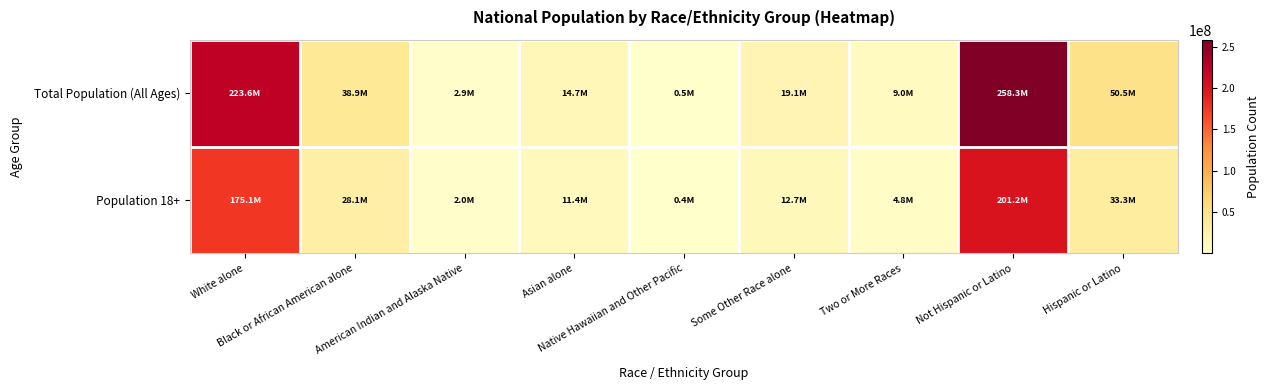

List the series in order of their peak value, highest first.

Total Population (All Ages), Population 18+